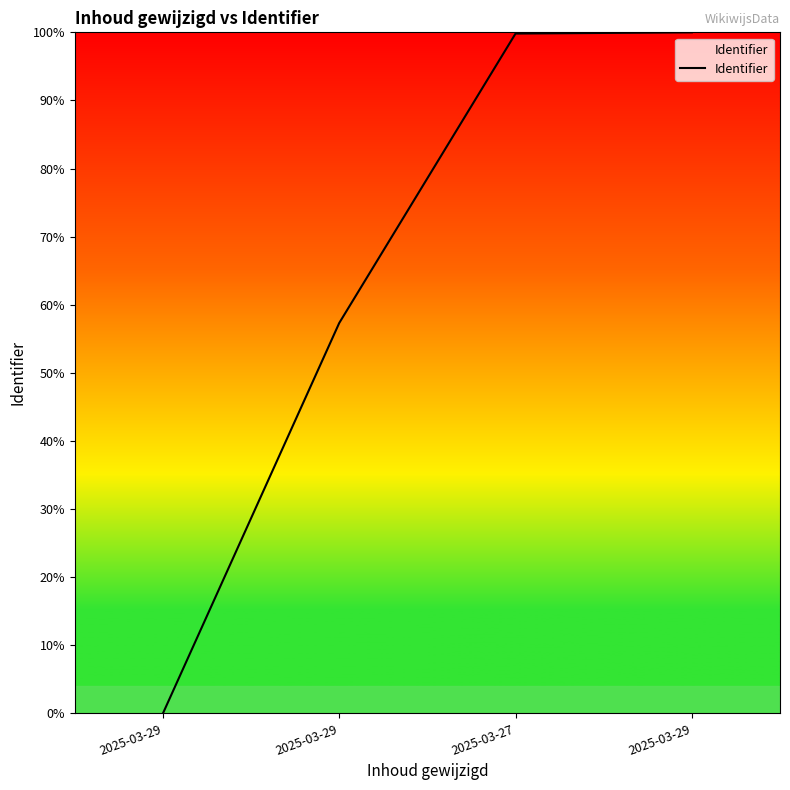

What is the change in value from 2025-03-29 to 2025-03-29?

+42.7